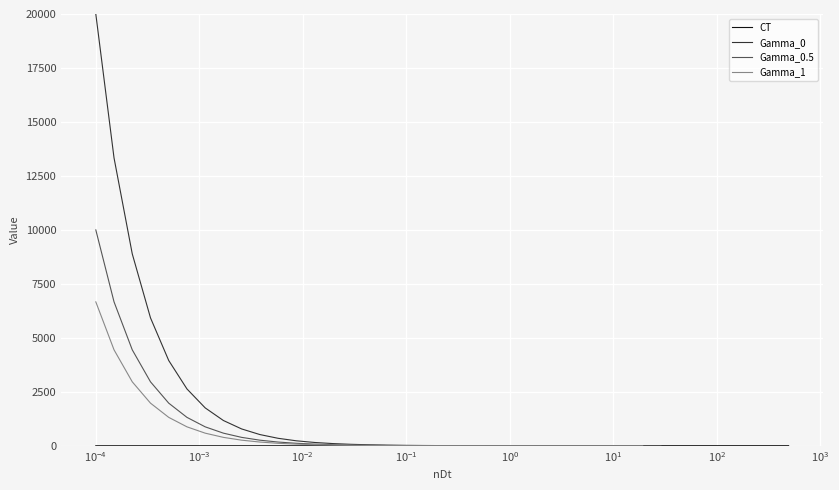

What is the difference between the maximum and minimum values in the Gamma_1 series?

6666.2